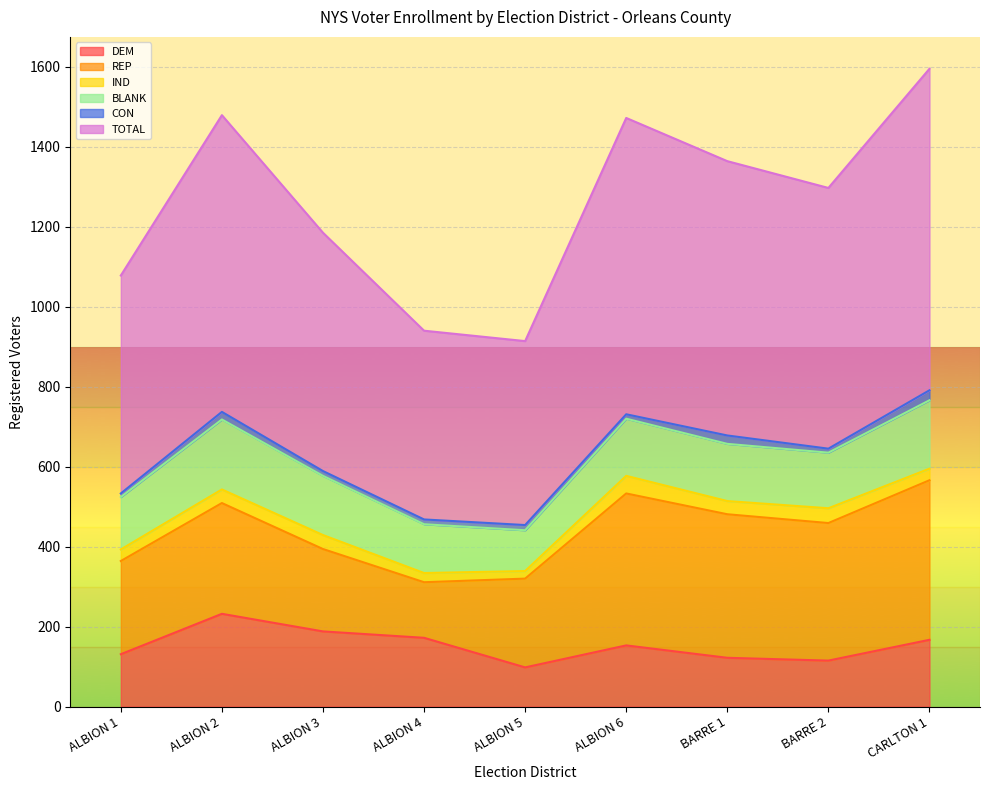

Which series ends up on top after the final intersection of REP and DEM?

REP